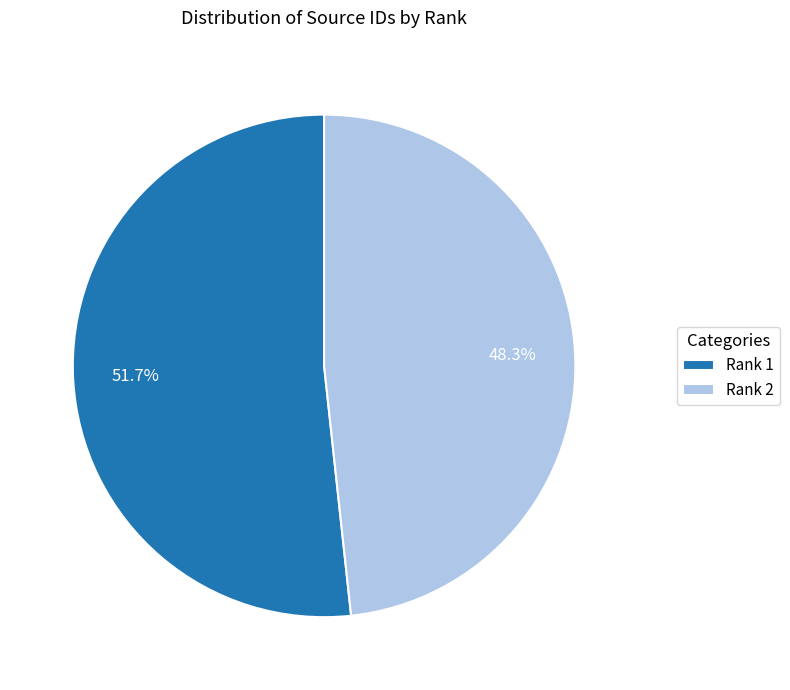

How much of the chart is everything except Rank 2?

51.7%